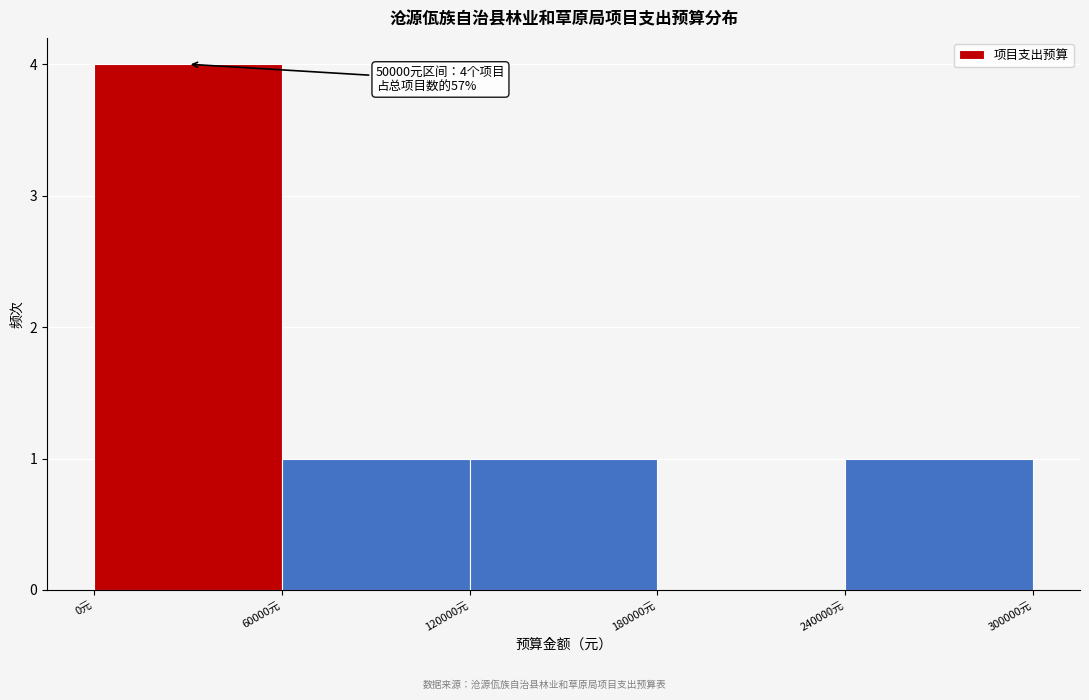

Over which range of the x-axis is the bar tallest?

0 to 60000